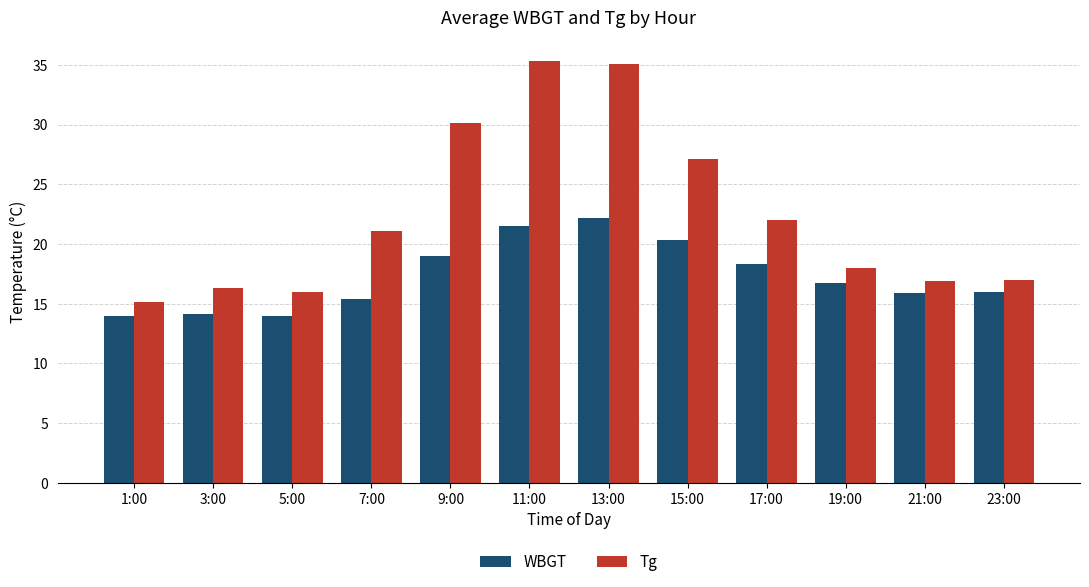

At which label does Tg reach its minimum?

1:00